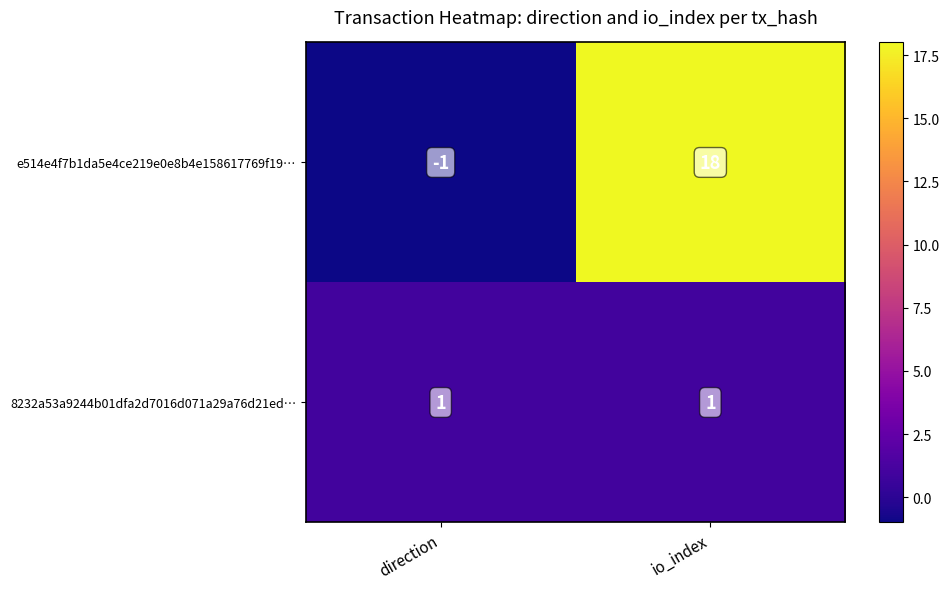

What is the smallest value displayed?

-1